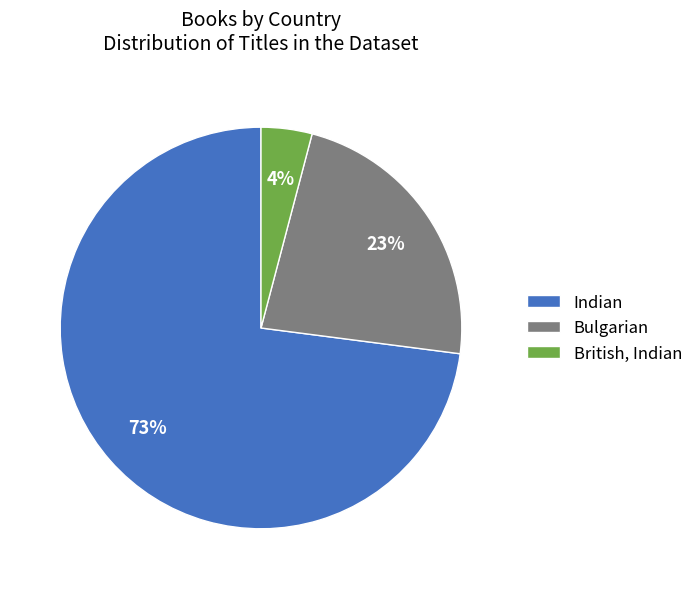

Combined, do British, Indian and Indian account for over 50%?

Yes